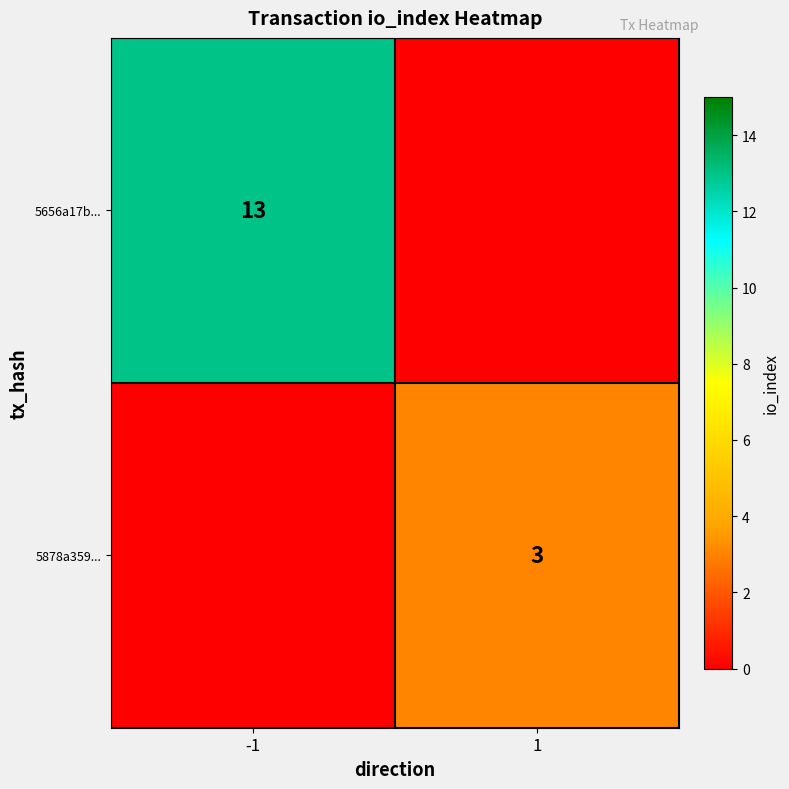

Where is 5656a17b... nearest to the value 13?

-1